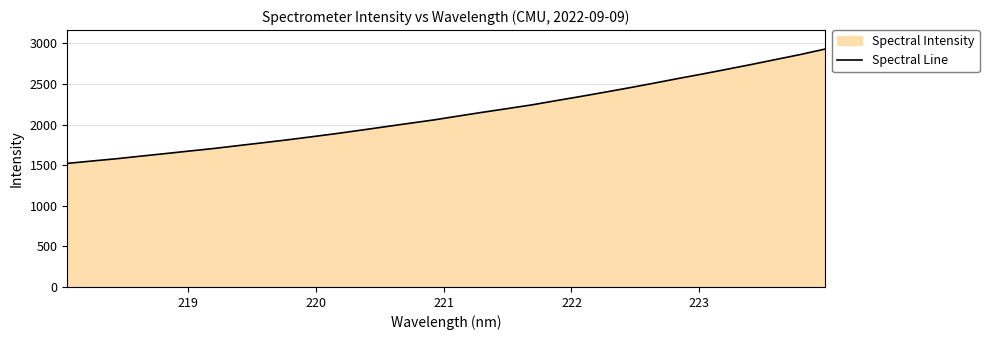

What is the smallest value displayed?

1522.2